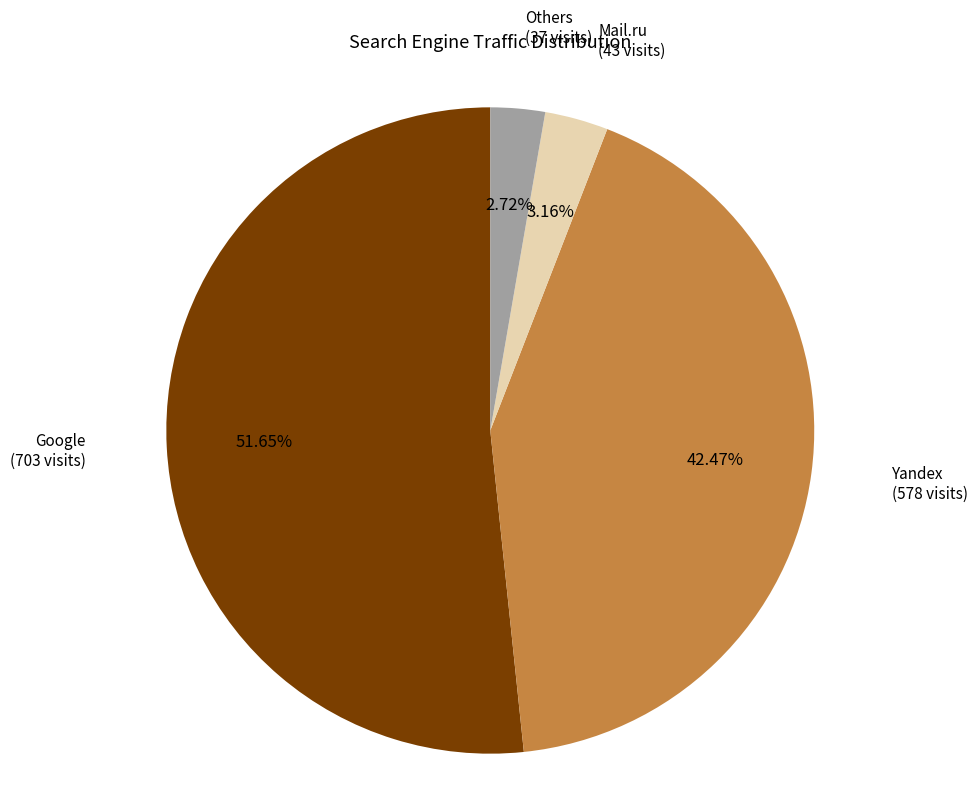

Is there a majority slice in this chart?

Yes